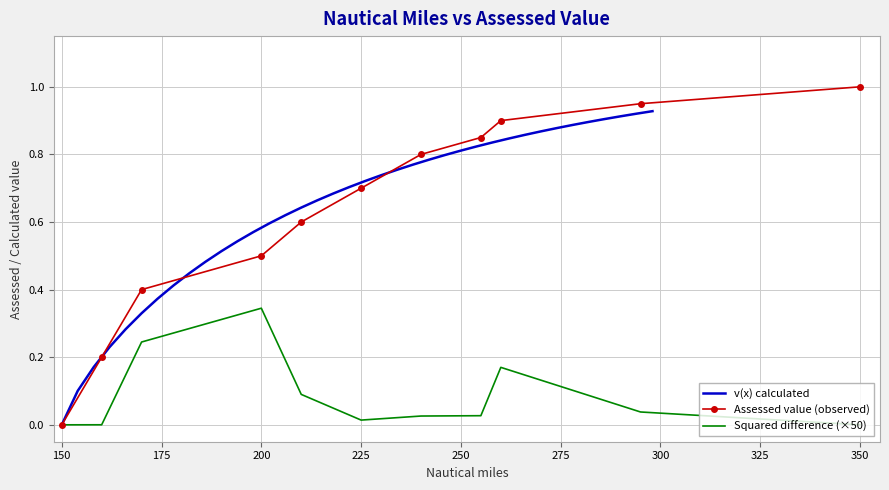

Read the value at 182.

0.4